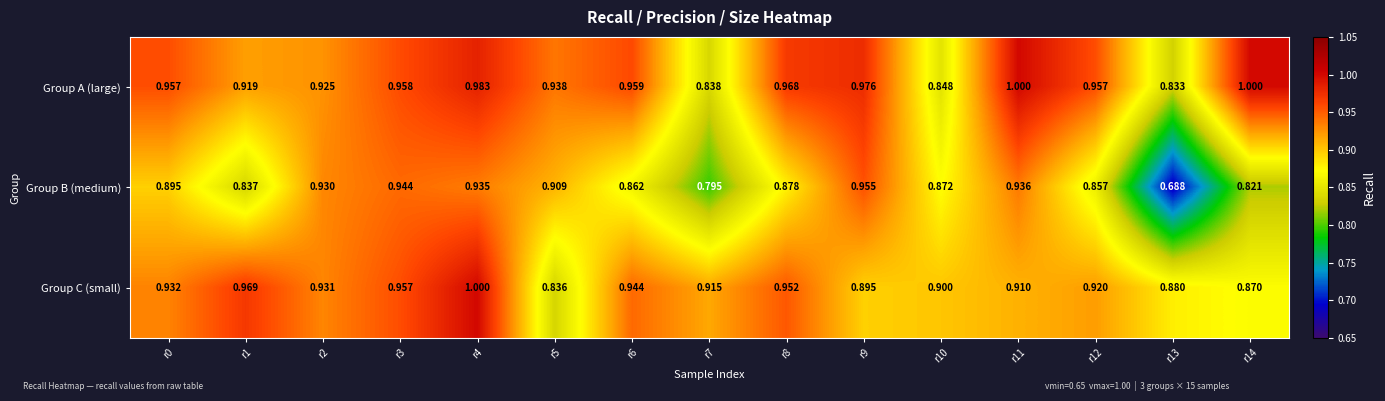

Which series has the widest spread of values?

Group B (medium)